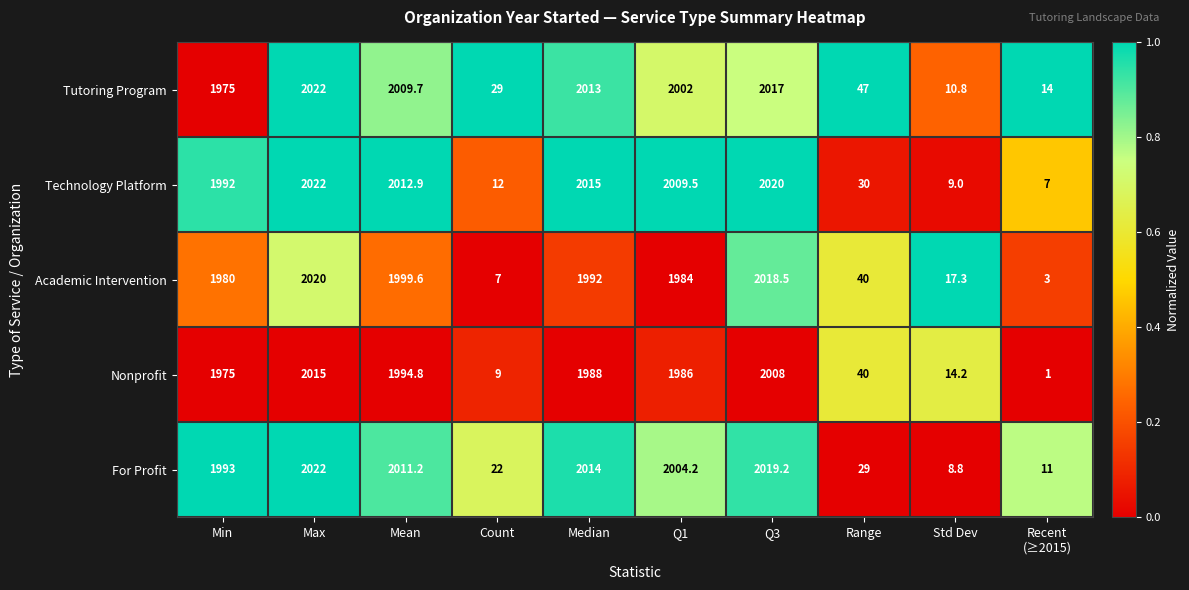

What is the average value of the Tutoring Program series?

1214.0